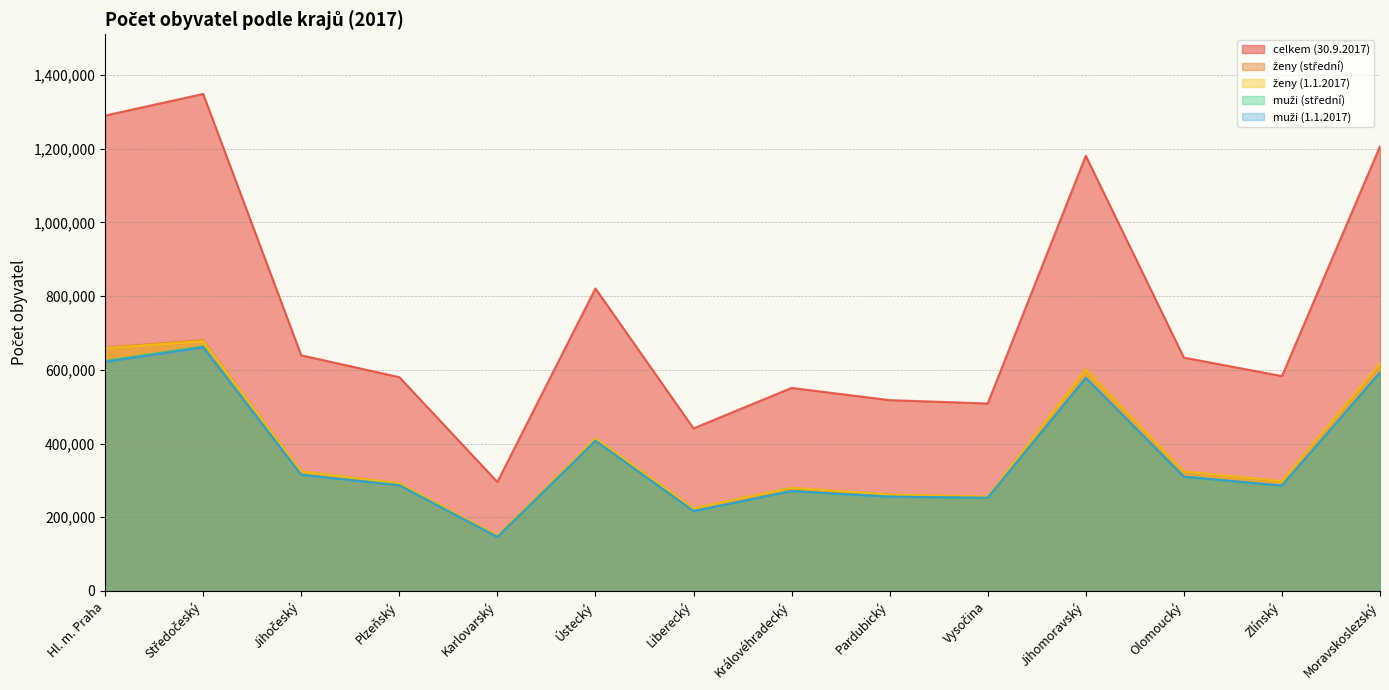

What is the sum of the celkem (30.9.2017) values at Ústecký and Jihomoravský?

2001837